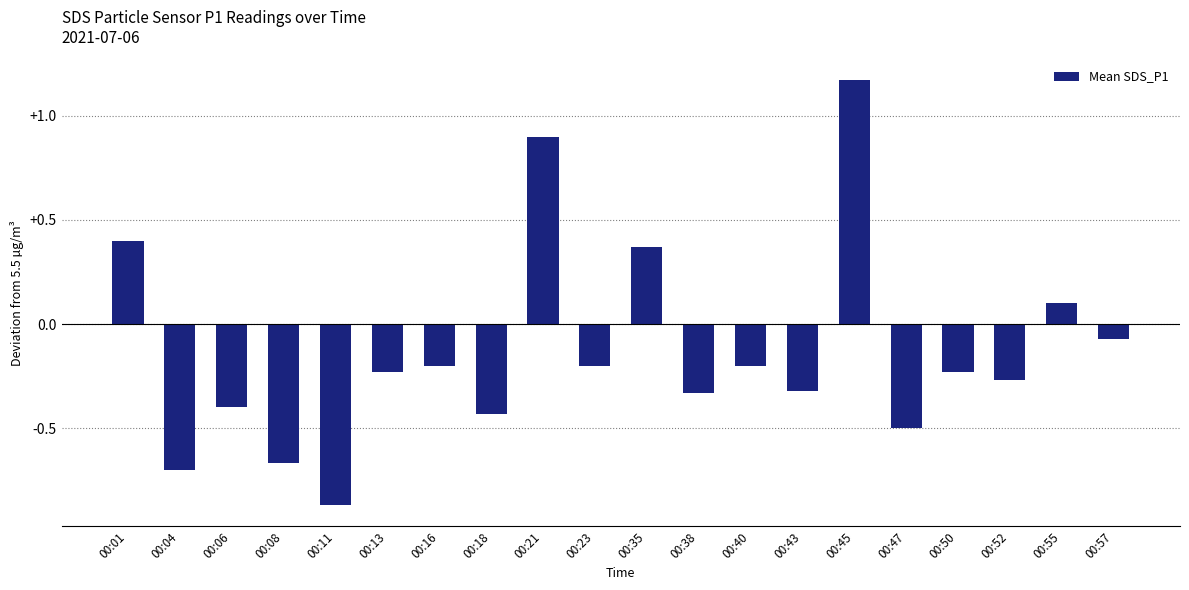

At which category does the chart reach its minimum across all series?

00:11